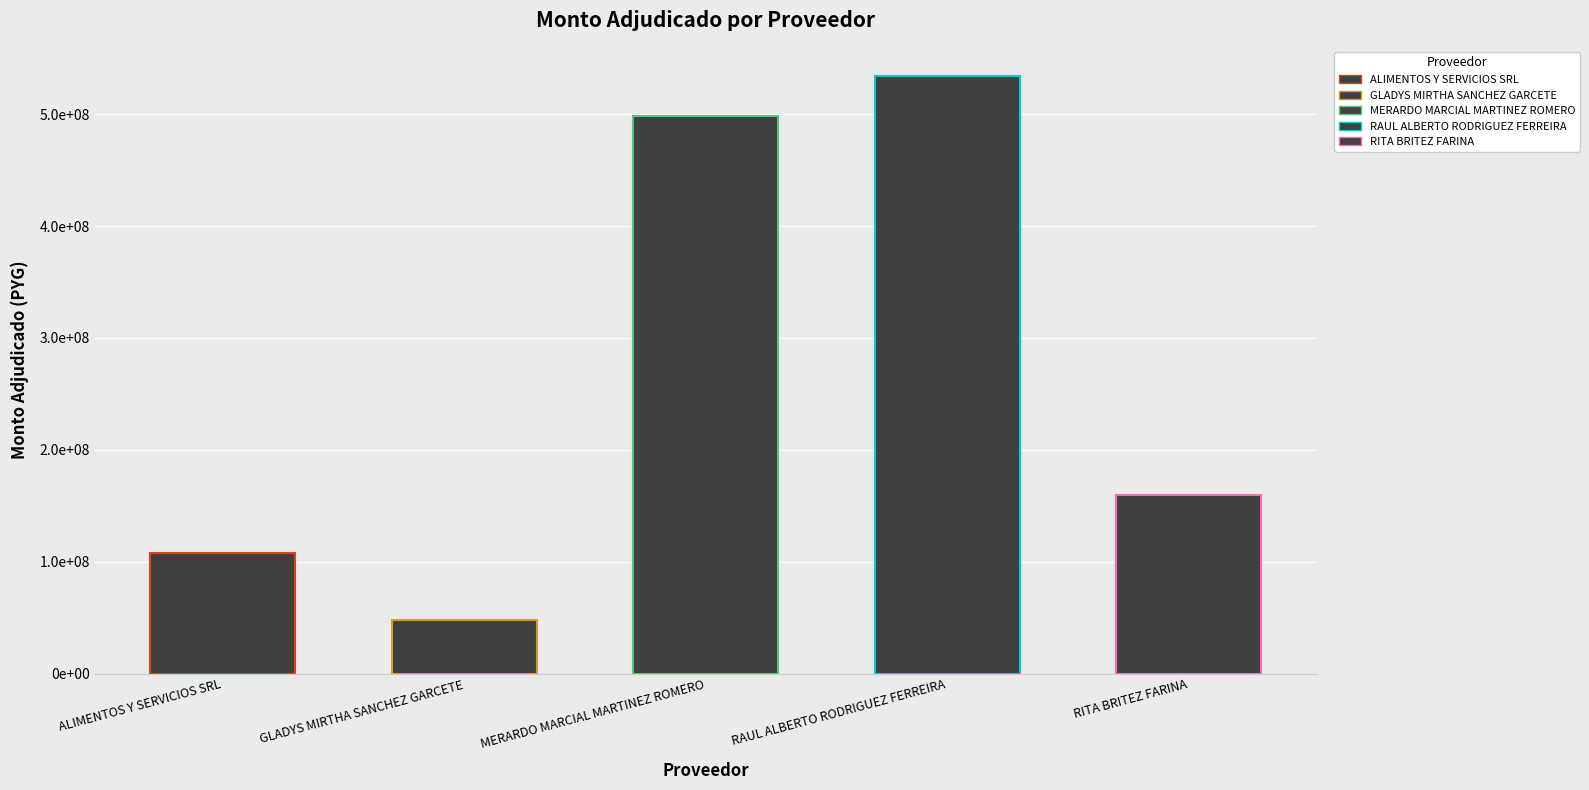

True or false: the data shows 27881283 at GLADYS MIRTHA SANCHEZ GARCETE.

False